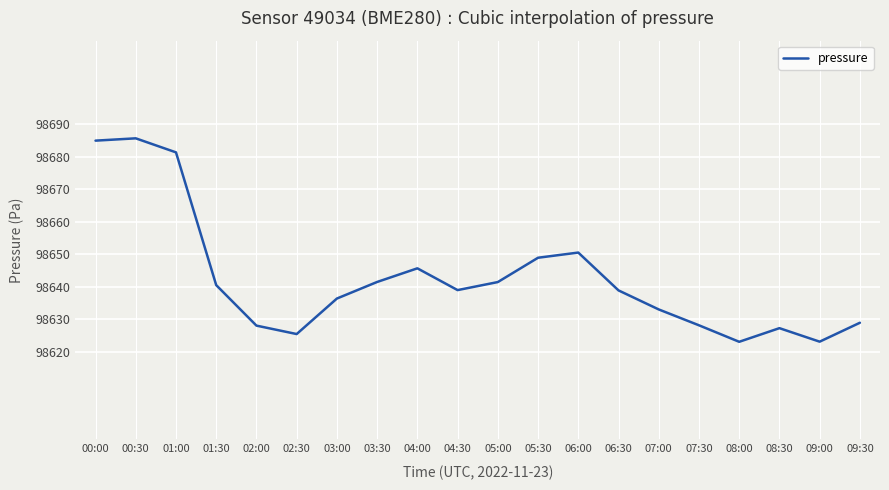

Approximately how many times larger is the value at 06:30 compared to 08:00?

1.0